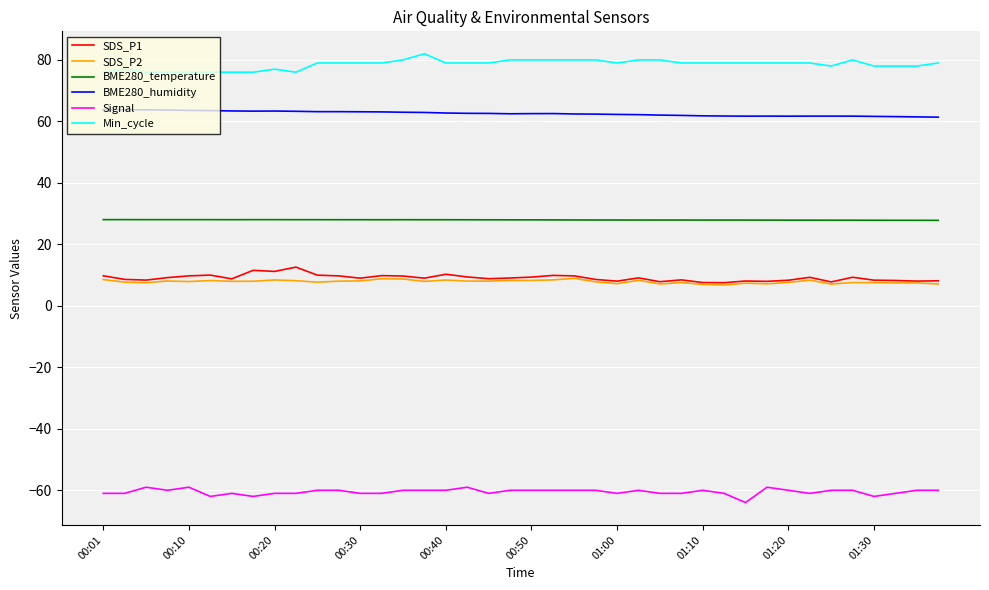

True or false: SDS_P1 and Signal cross at least once.

False